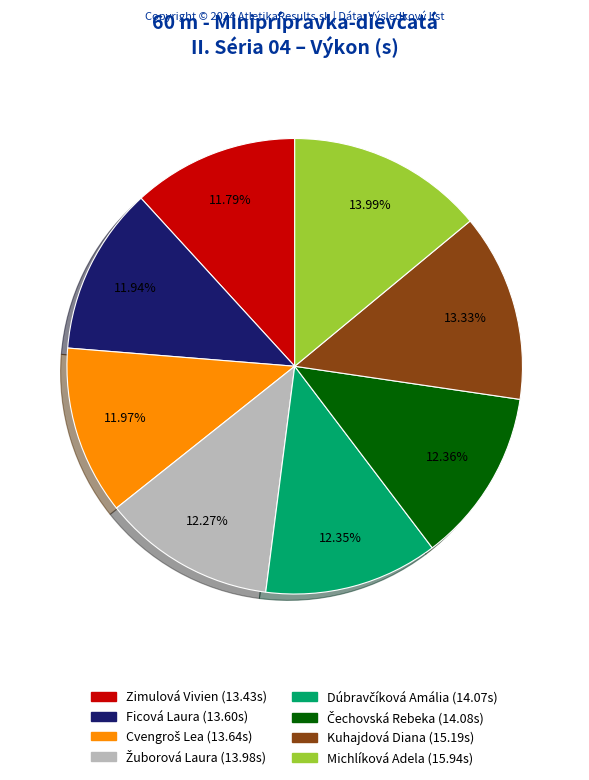

To the nearest percent, what is the average slice percentage?

12%